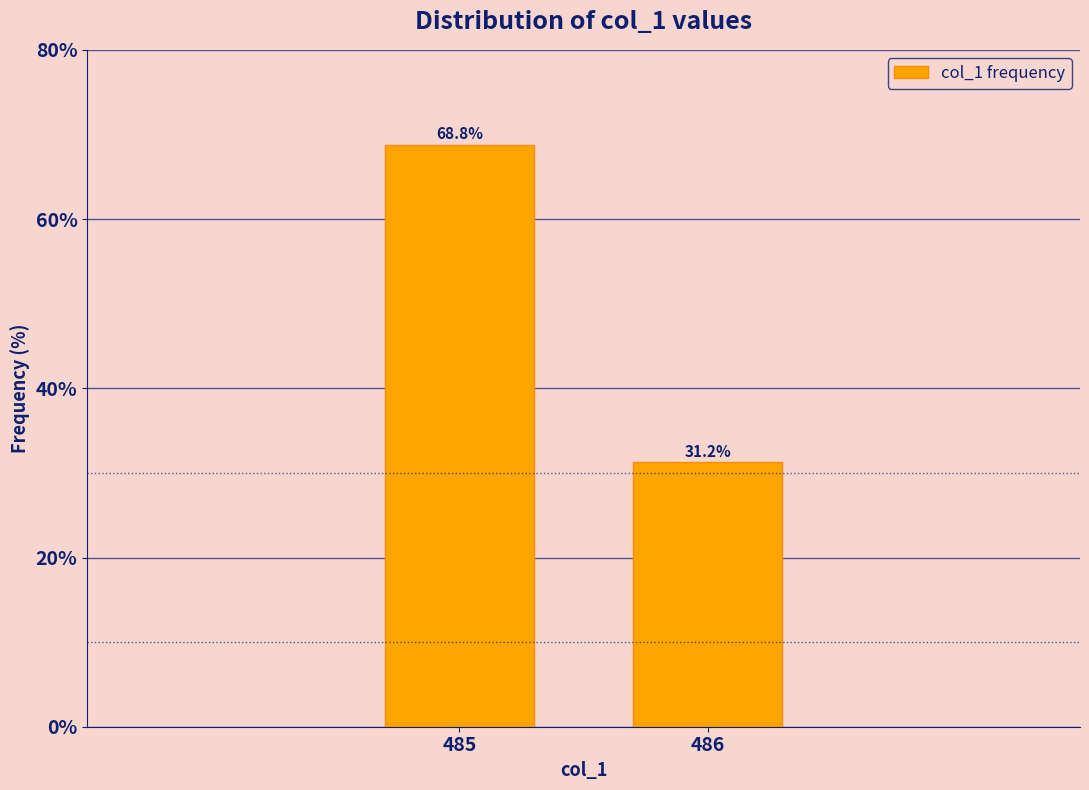

Where does the data first go above 68?

485